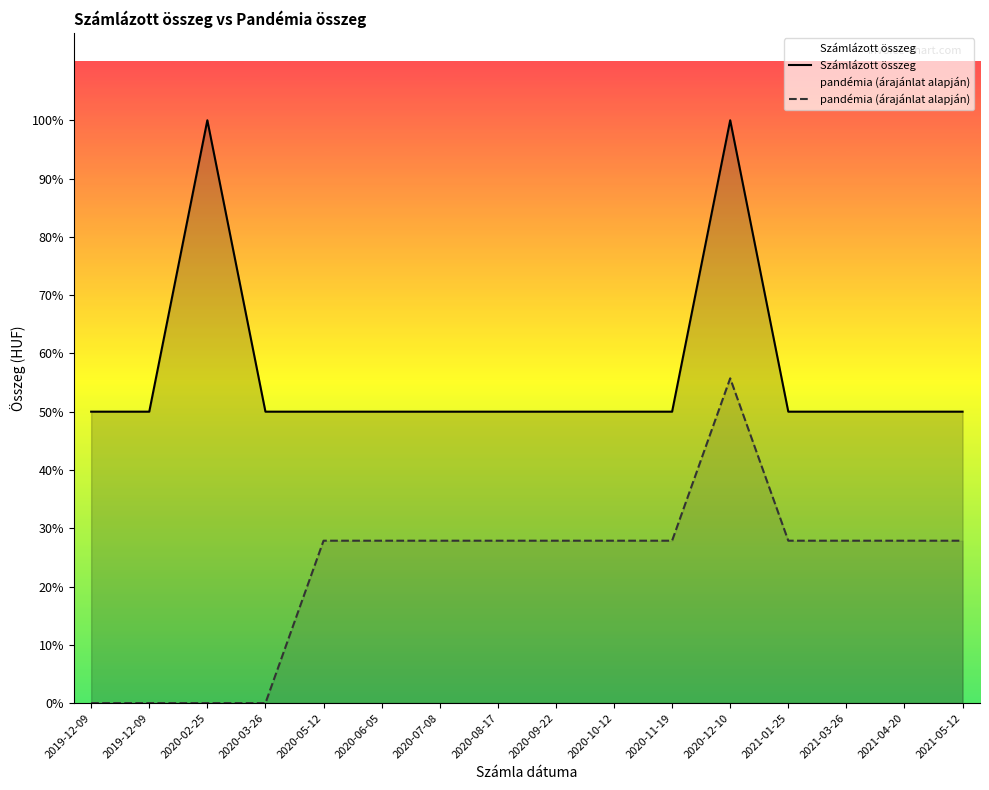

In Számlázott összeg, how many points are higher than both neighbors (excluding endpoints)?

2